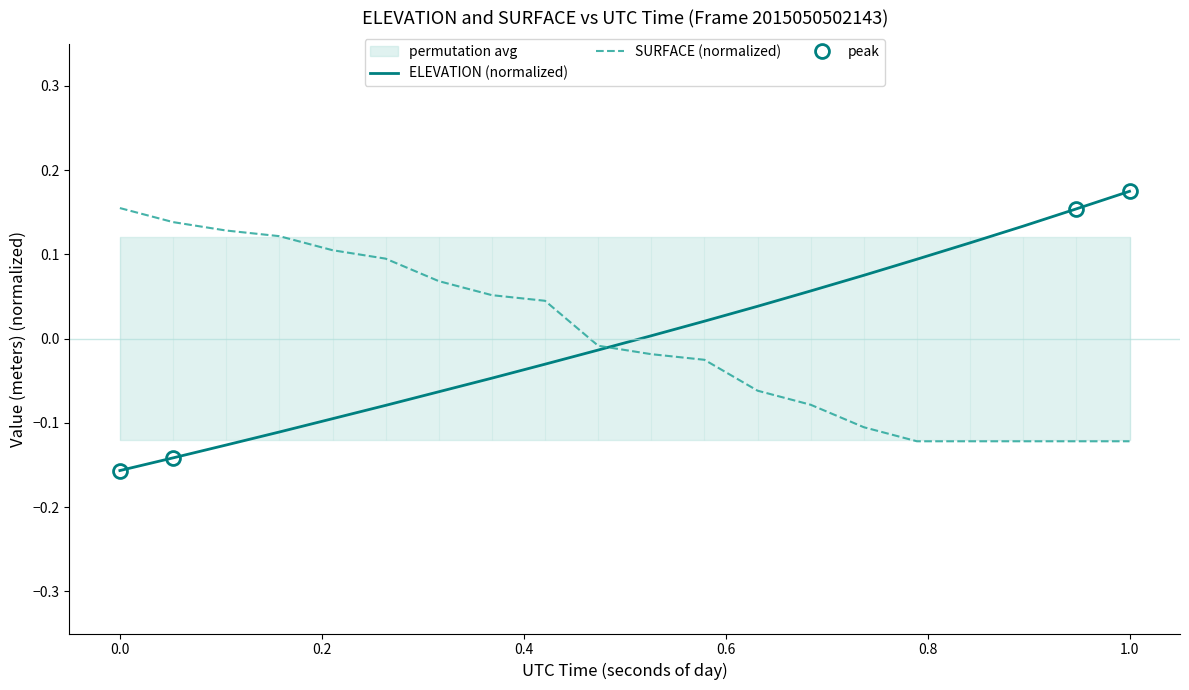

Is this an area chart (filled region under the line)?

No